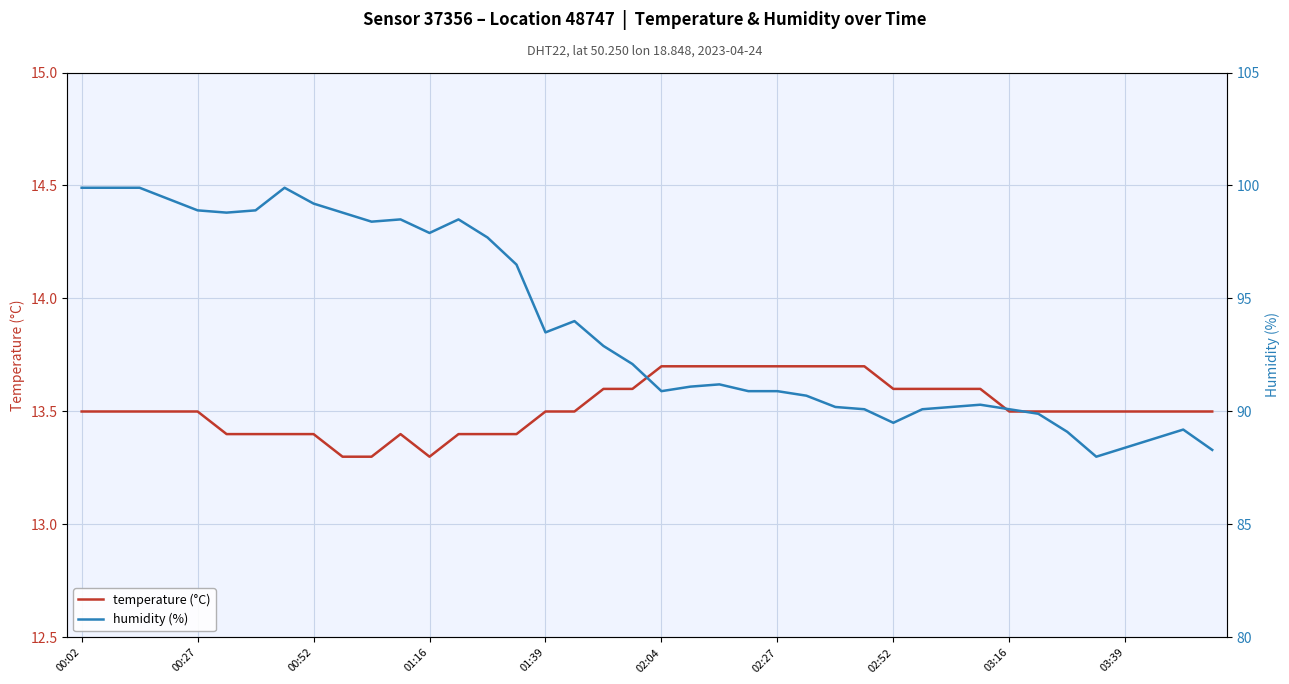

True or false: humidity (%) has a value of 168.6 at 17.

False